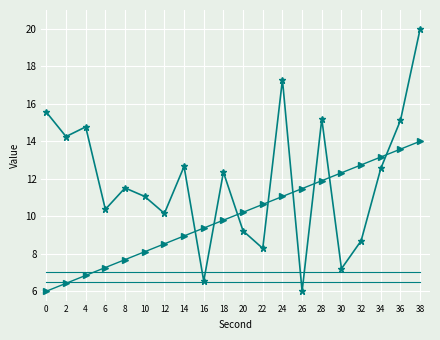

The minute series shows 7.0 at 34. True or false?

True